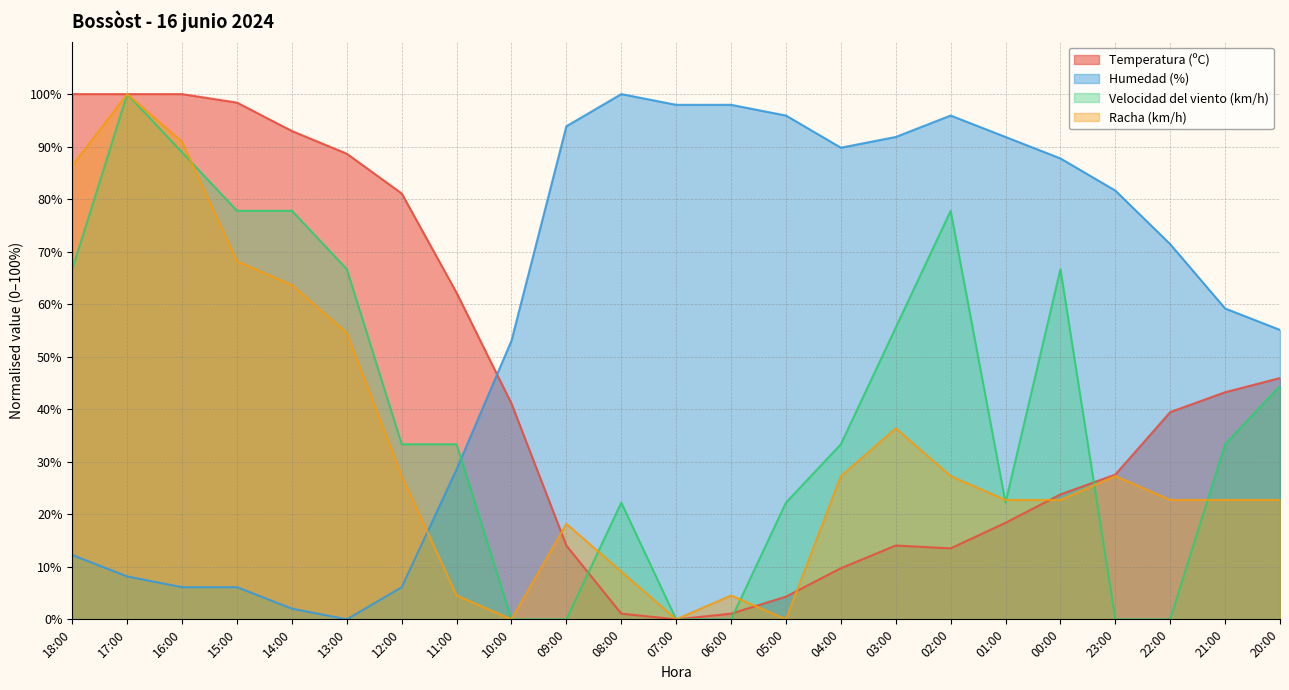

What is the total value across all series at 11:00?

128.6